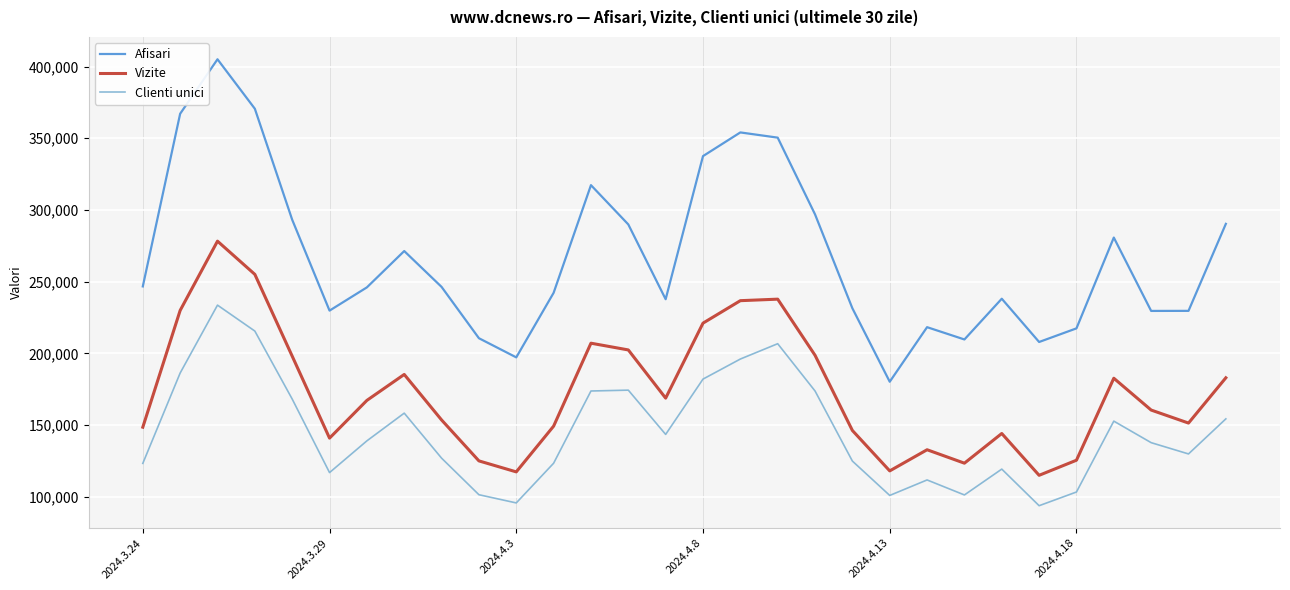

What is the maximum value for Afisari?

405060